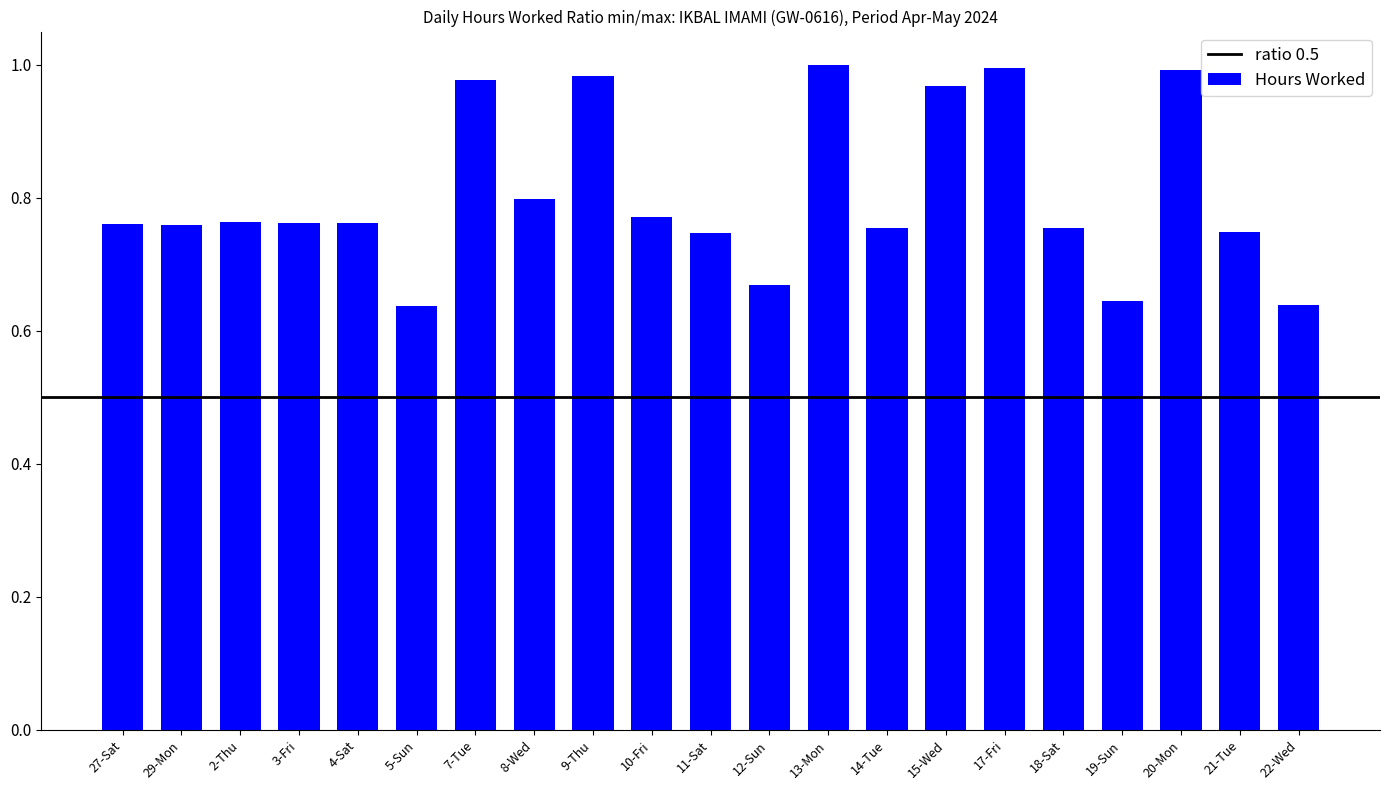

How many bars are there in total?

21